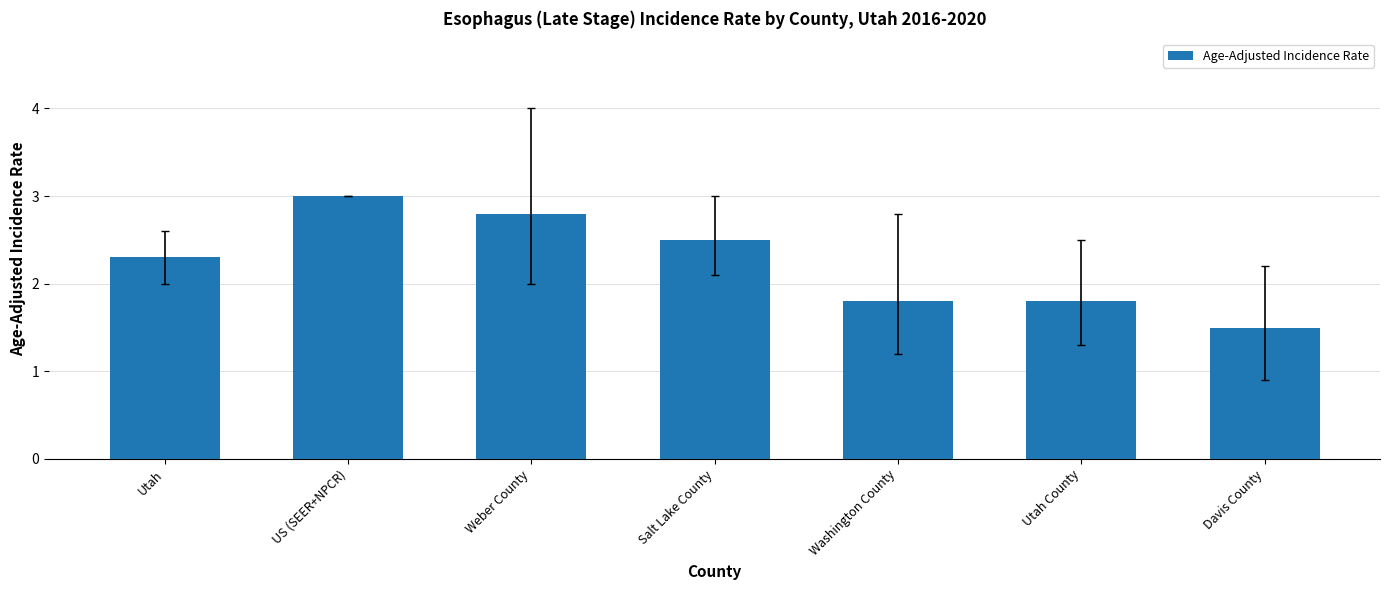

Where does the data first go above 2?

Utah